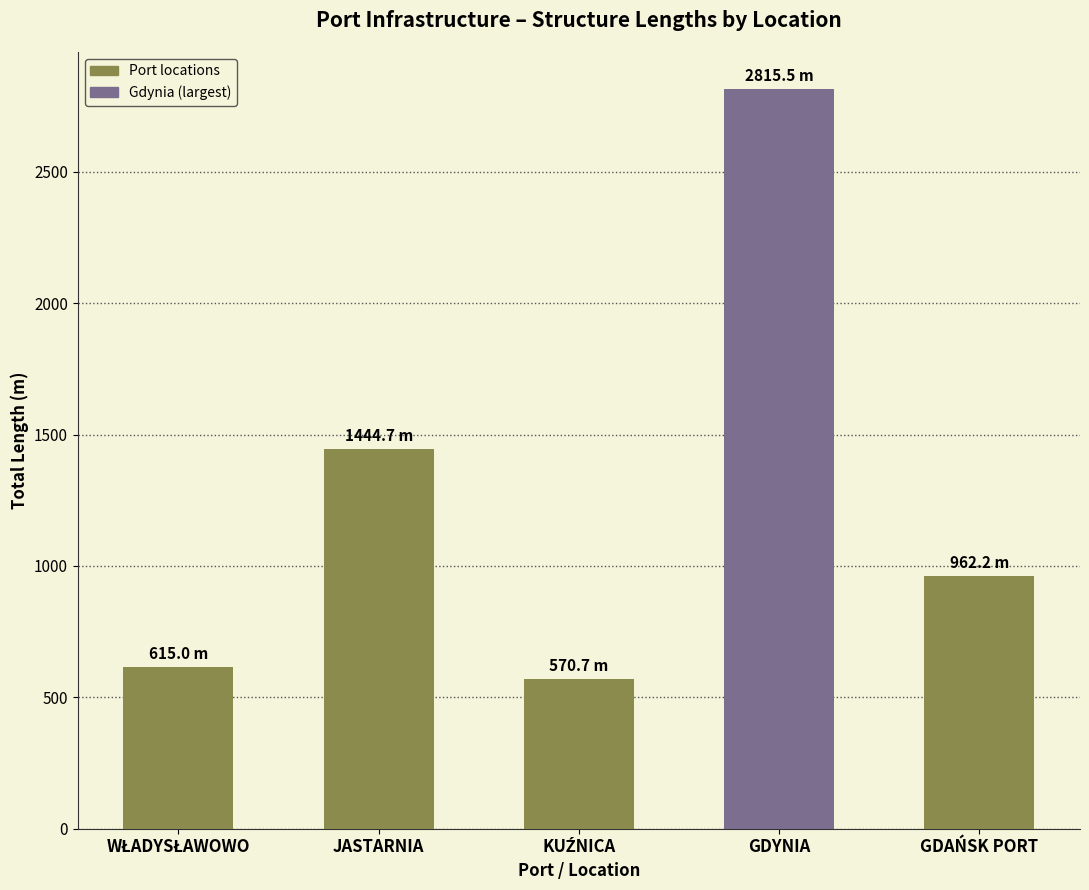

Which has a higher value, GDAŃSK PORT or GDYNIA?

GDYNIA